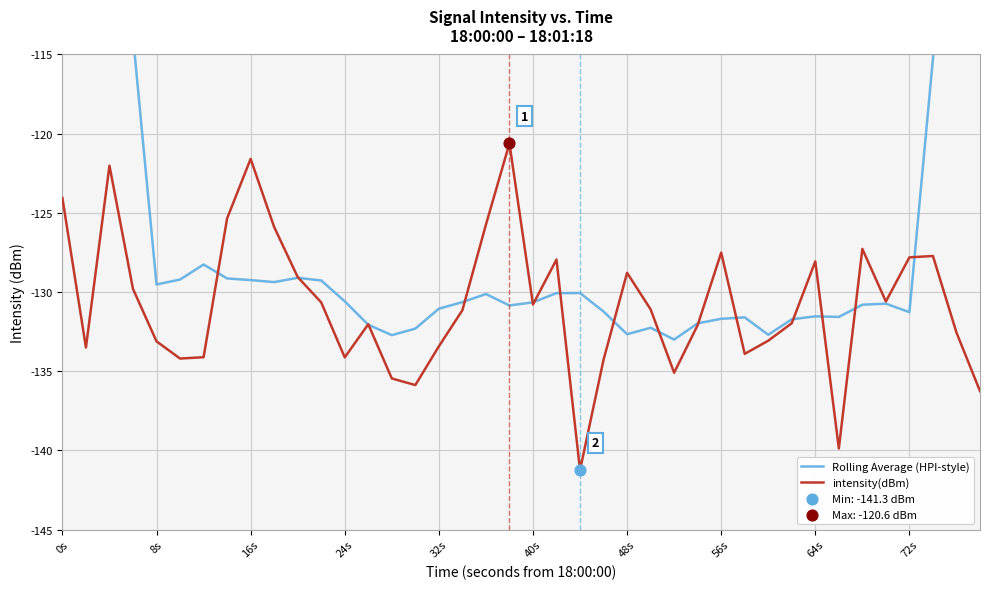

At how many categories does at least one series exceed -97?

3